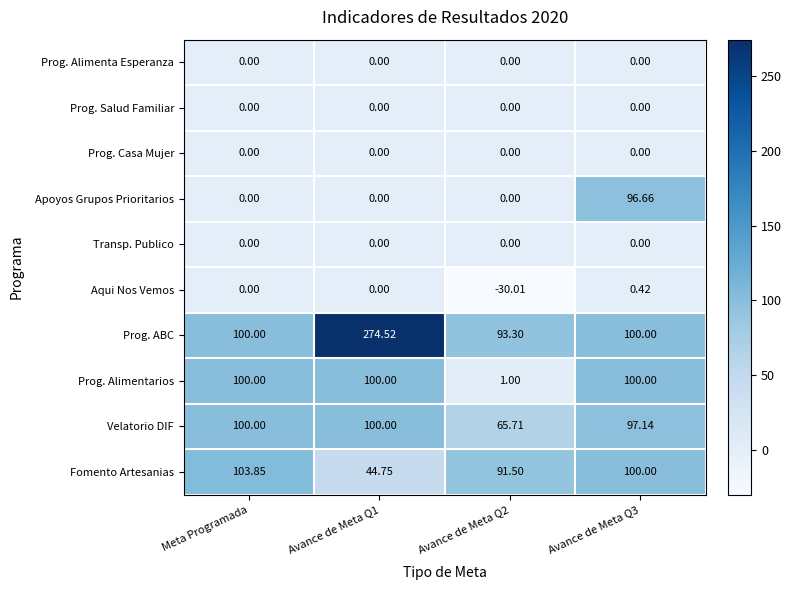

Between Avance de Meta Q2 and Avance de Meta Q3, which series saw the biggest shift?

Prog. Alimentarios